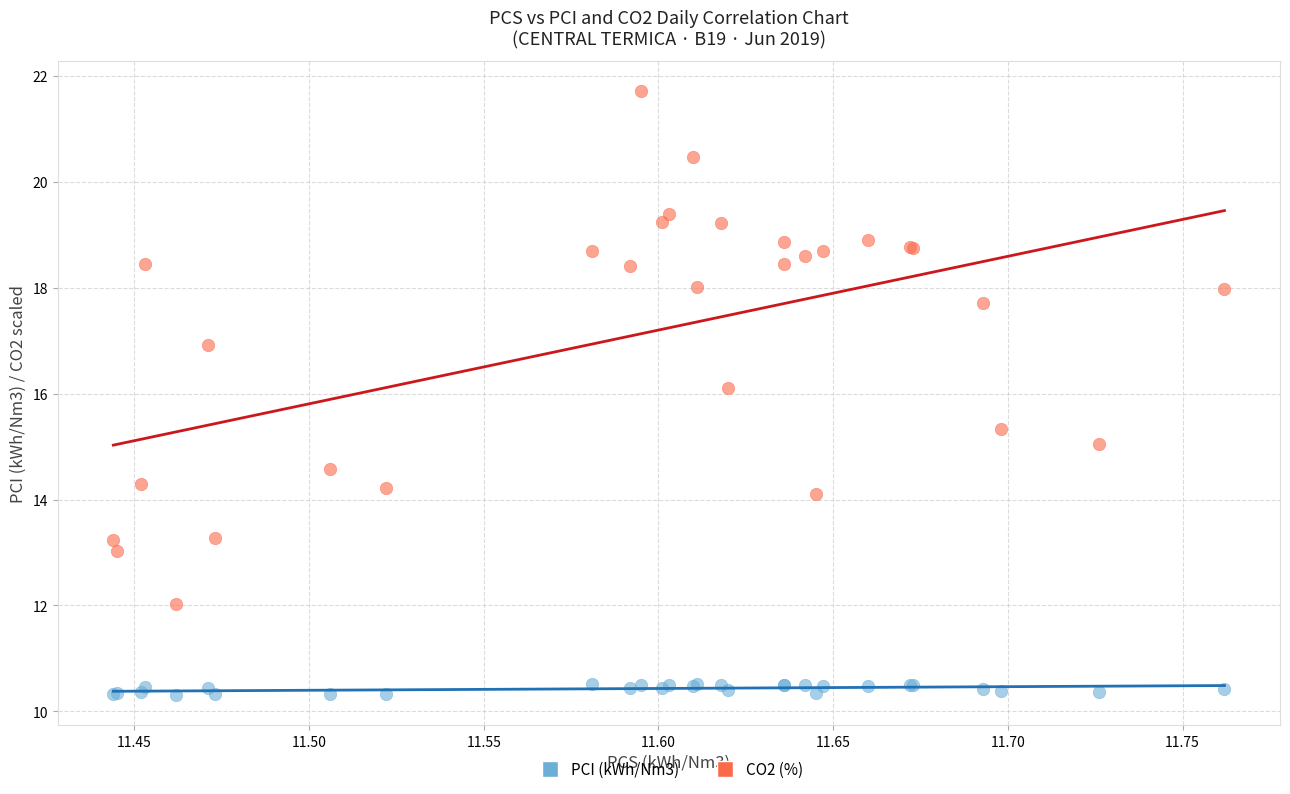

Which series reaches the maximum Y coordinate?

CO2 (%)